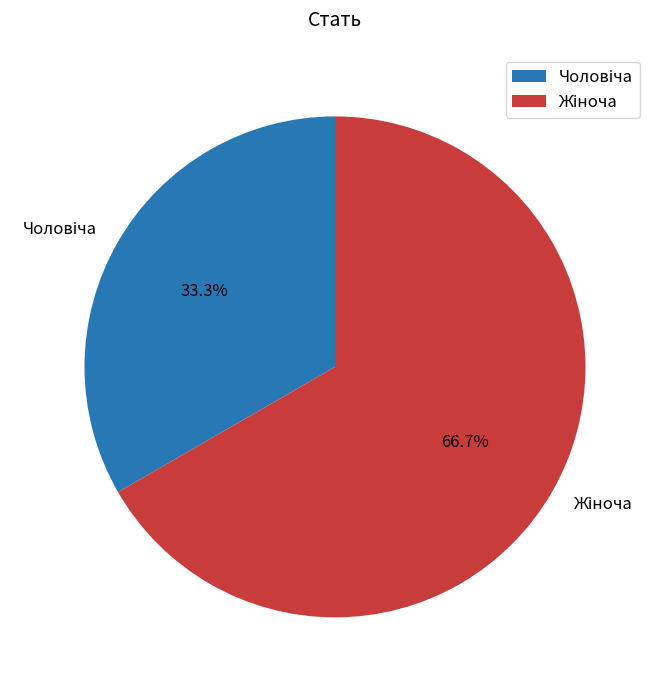

Is there any slice that represents more than half of the pie?

Yes